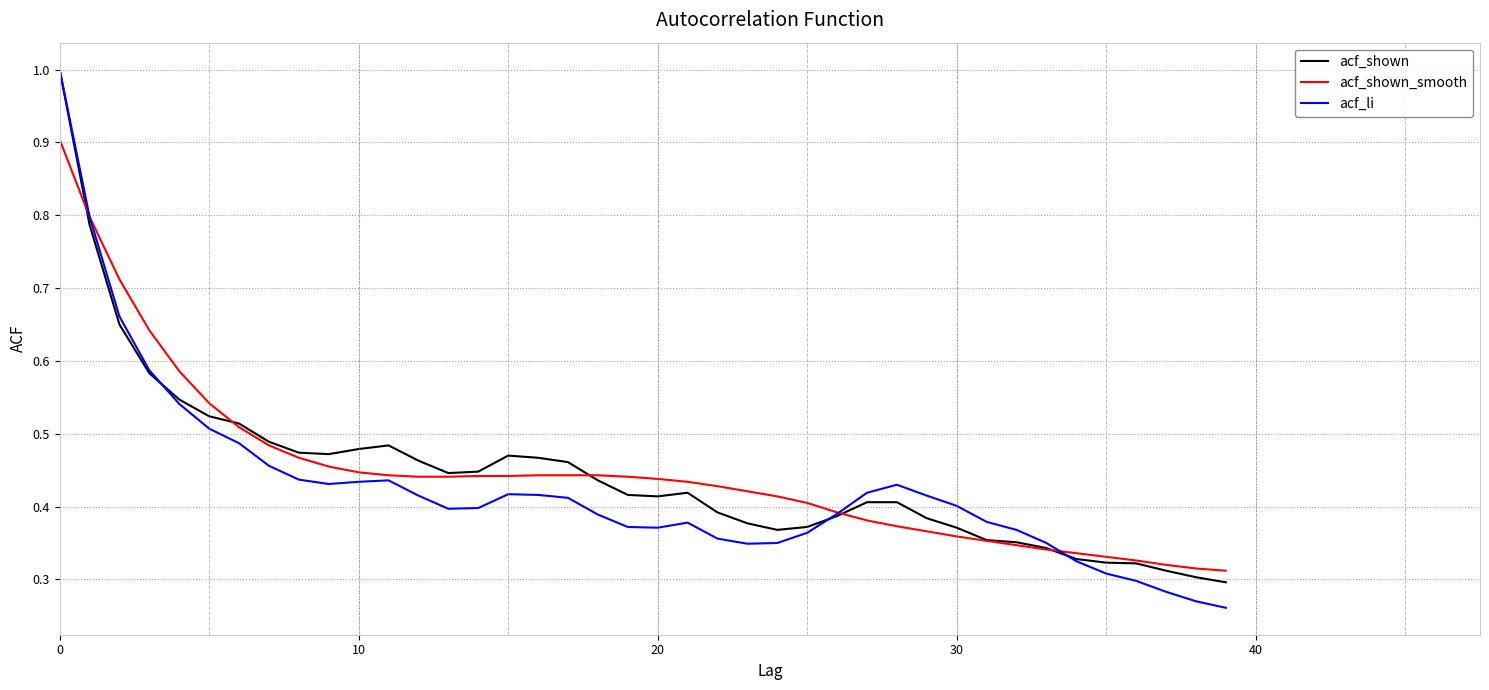

What is the maximum value for acf_li?

1.0